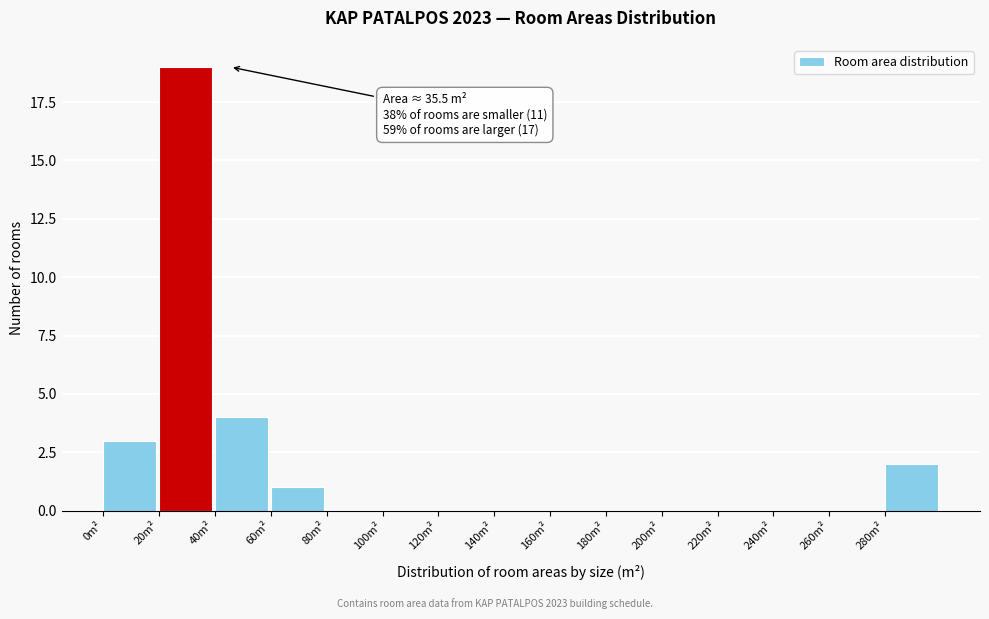

Which range on the x-axis has the tallest bar?

20 to 40